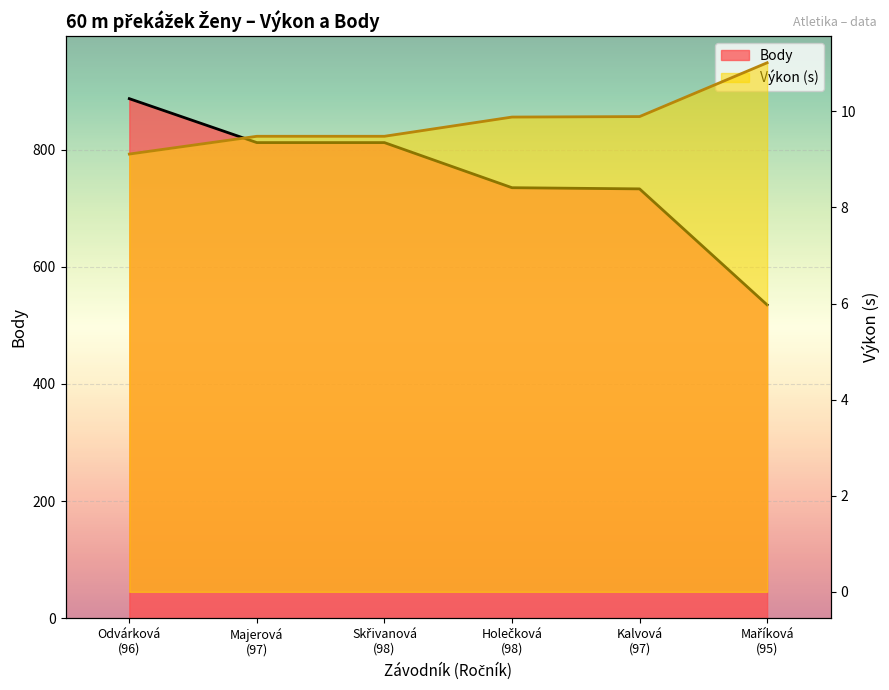

What are all the series names shown in the legend?

Výkon, Body